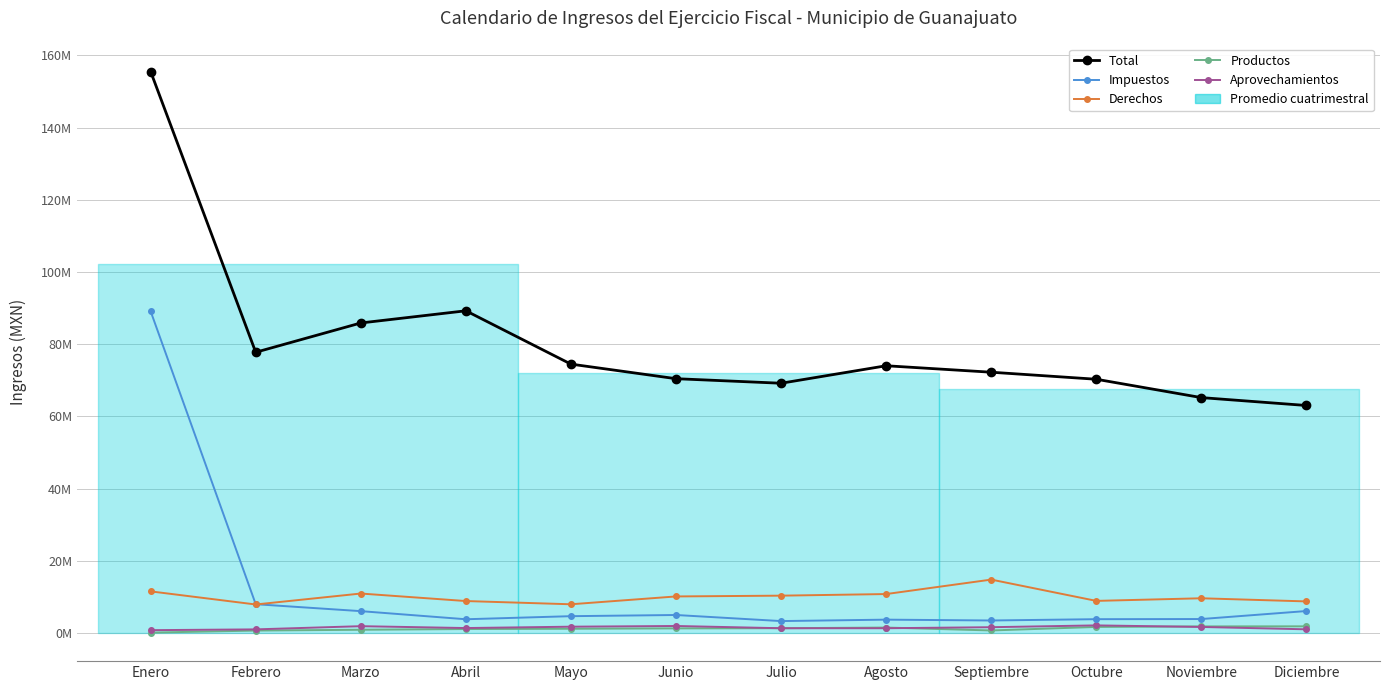

Rank the series at Febrero from highest to lowest value.

Total, Impuestos, Derechos, Aprovechamientos, Productos